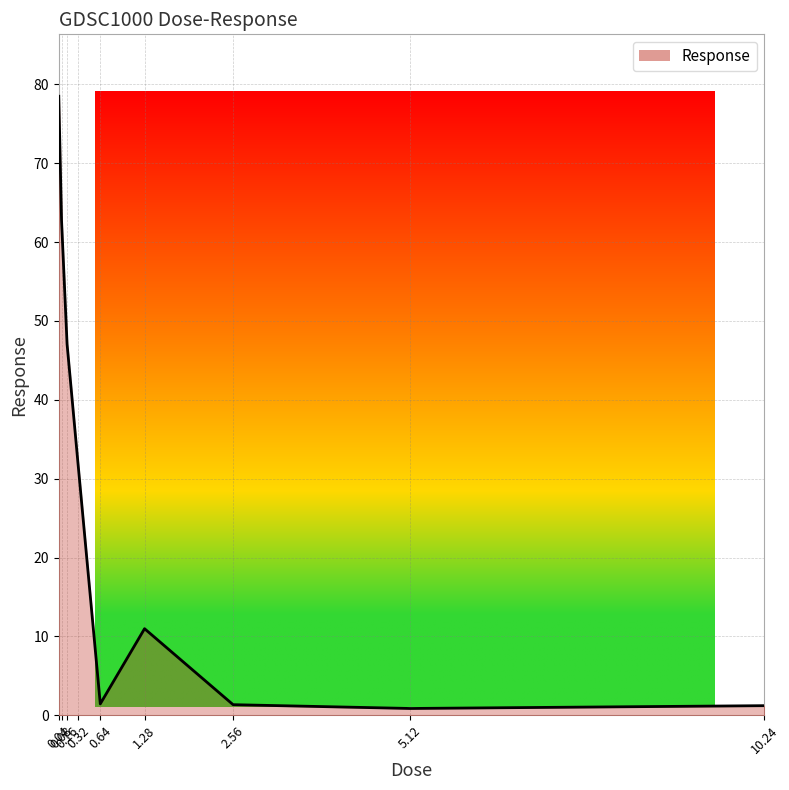

What is the greatest value displayed?

78.5